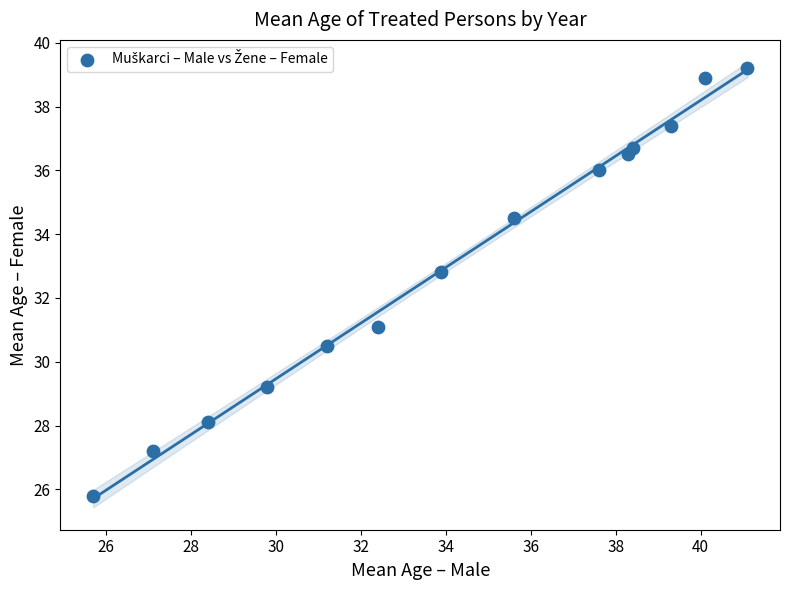

What is the range of Y values (max minus min)?

13.4